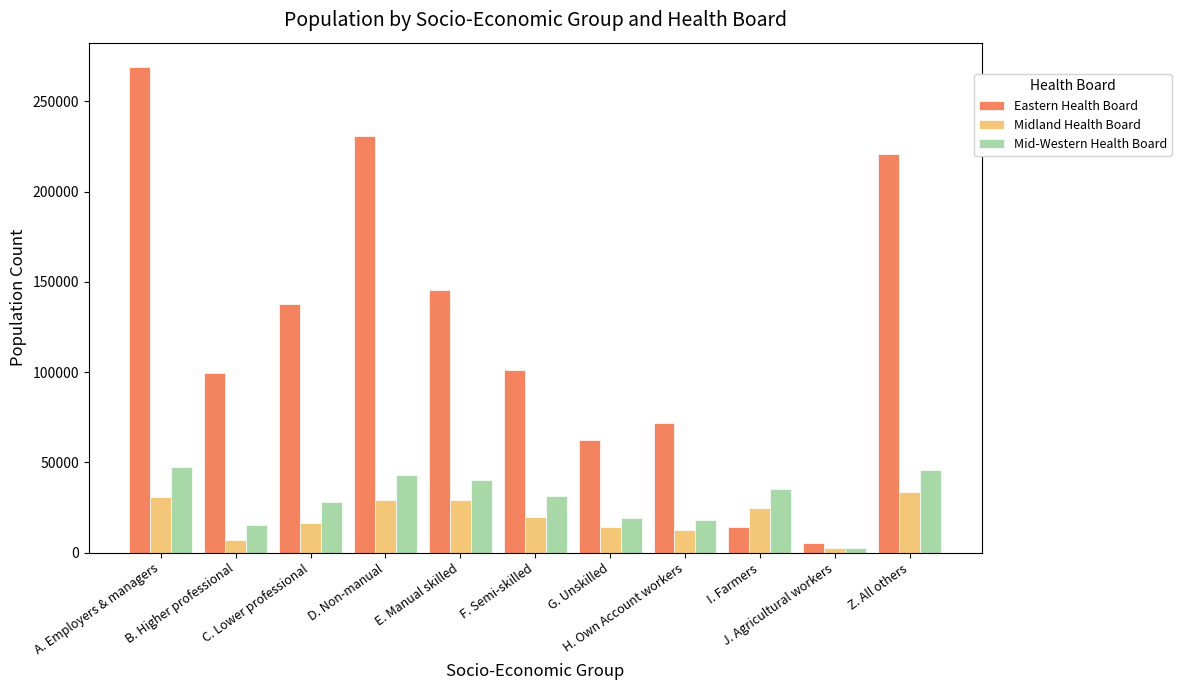

Which series has the largest total across all categories?

Eastern Health Board